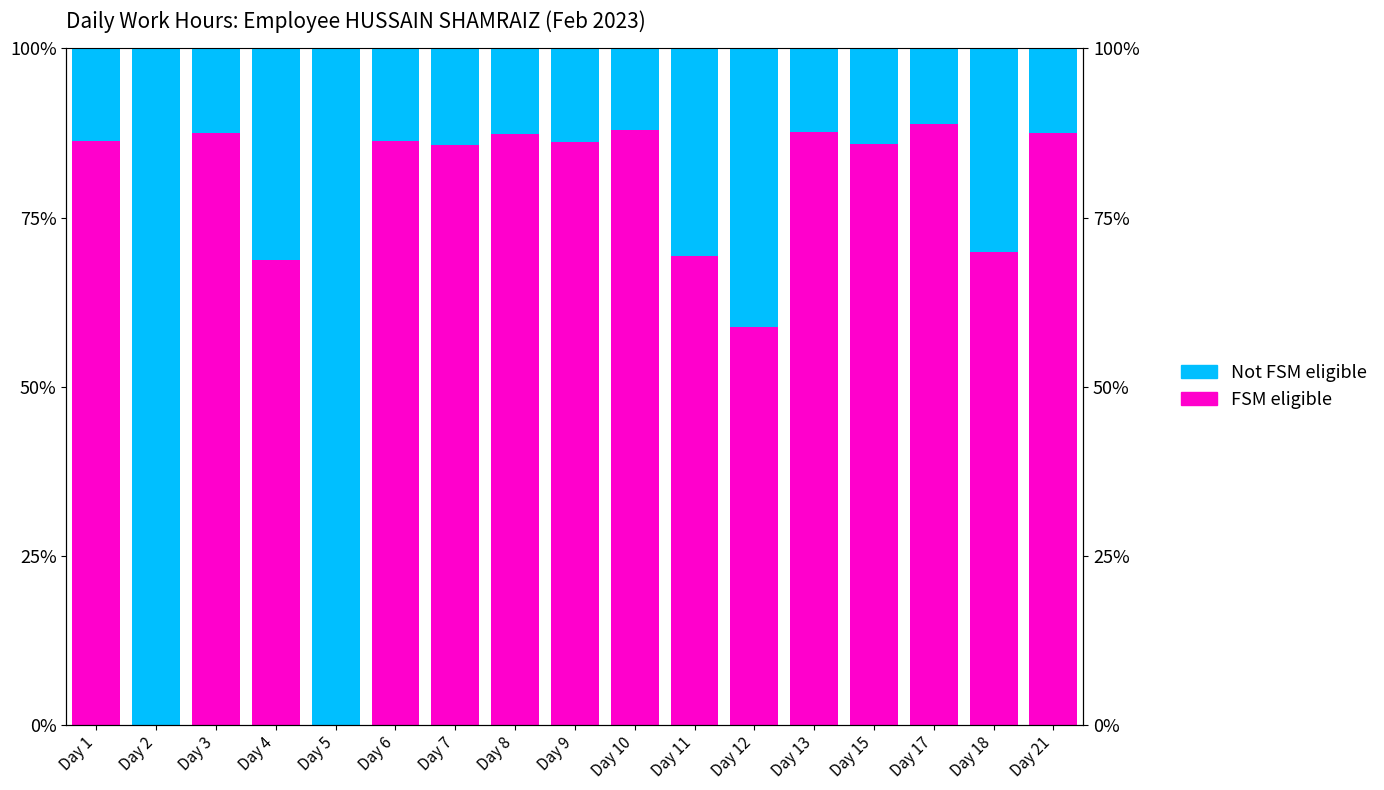

What is the difference between the highest and lowest values at Day 4?

37.5